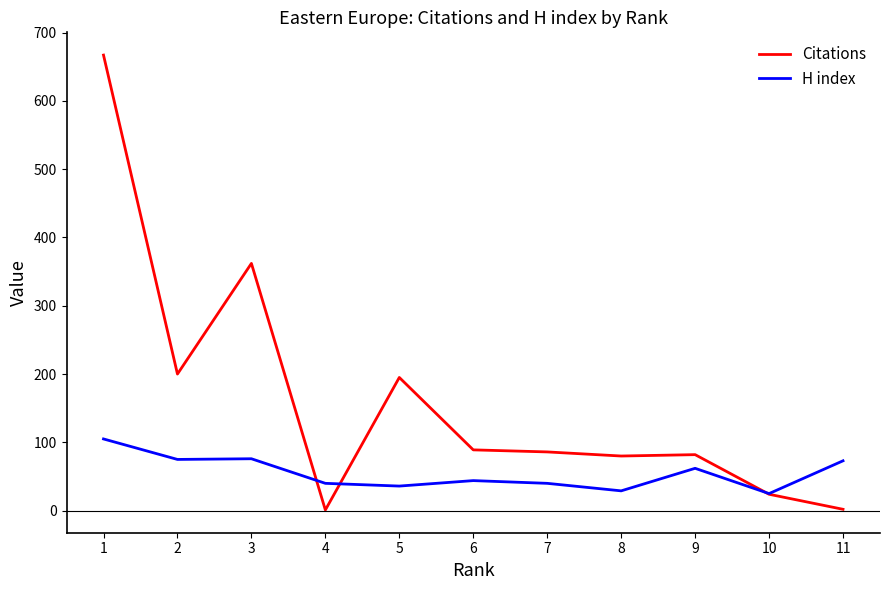

The value of H index at 1 is 173. True or false?

False